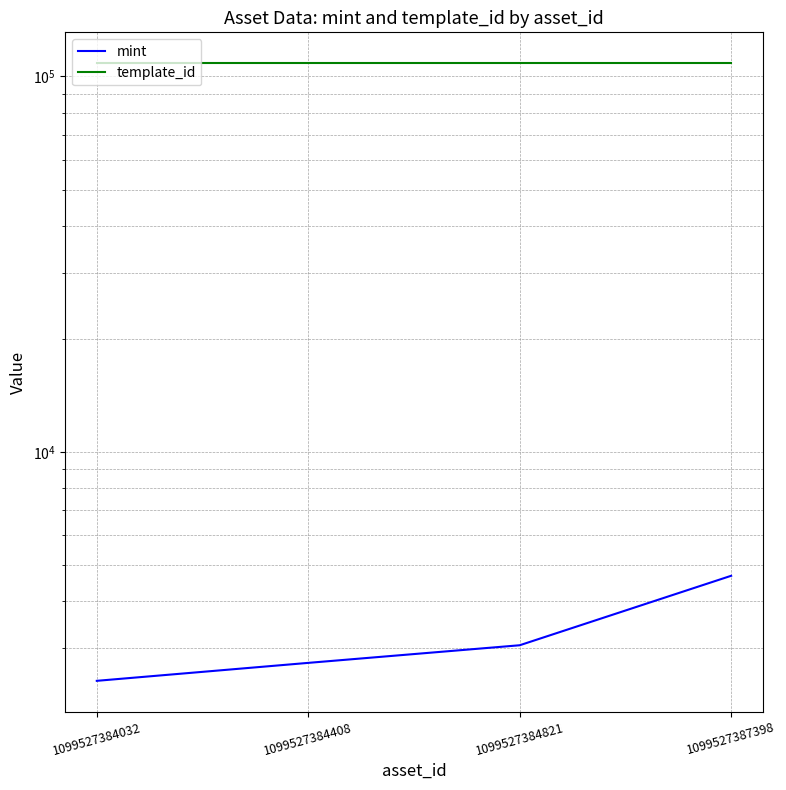

What is the value of the template_id point at the 1st from the left?

108484